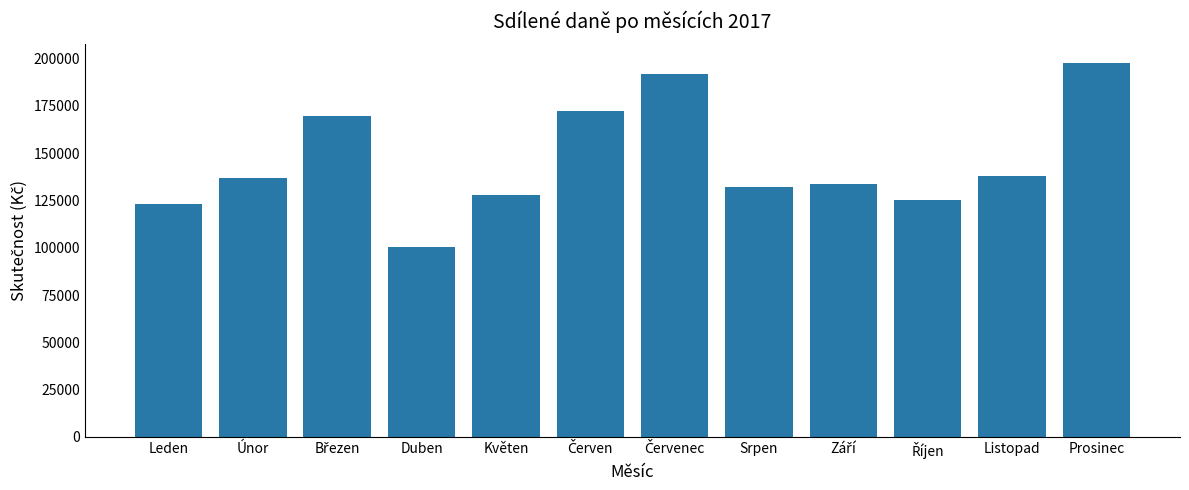

How many categories are shown in the chart?

12